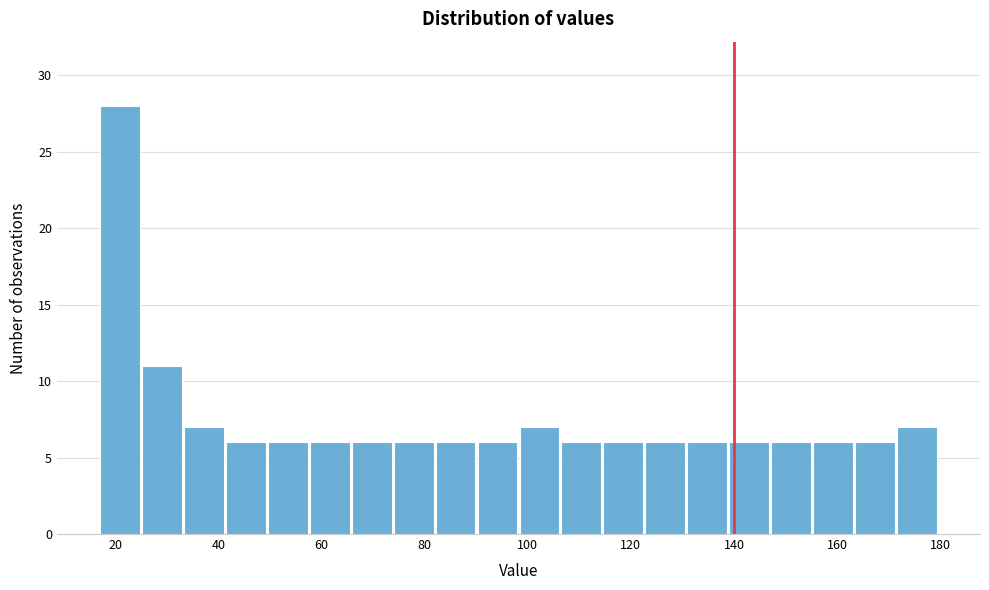

Reading left to right, transcribe this chart: for each bar, give the range it covers on the x-axis and its height. Neither the bar edges nor the heights are printed on the chart, so give them approximately, as read against the axes.

16 to 24: 28
24 to 34: 11
34 to 42: 7
42 to 50: 6
50 to 58: 6
58 to 66: 6
66 to 74: 6
74 to 82: 6
82 to 90: 6
90 to 98: 6
98 to 106: 7
106 to 114: 6
114 to 122: 6
122 to 130: 6
130 to 138: 6
138 to 148: 6
148 to 156: 6
156 to 164: 6
164 to 172: 6
172 to 180: 7